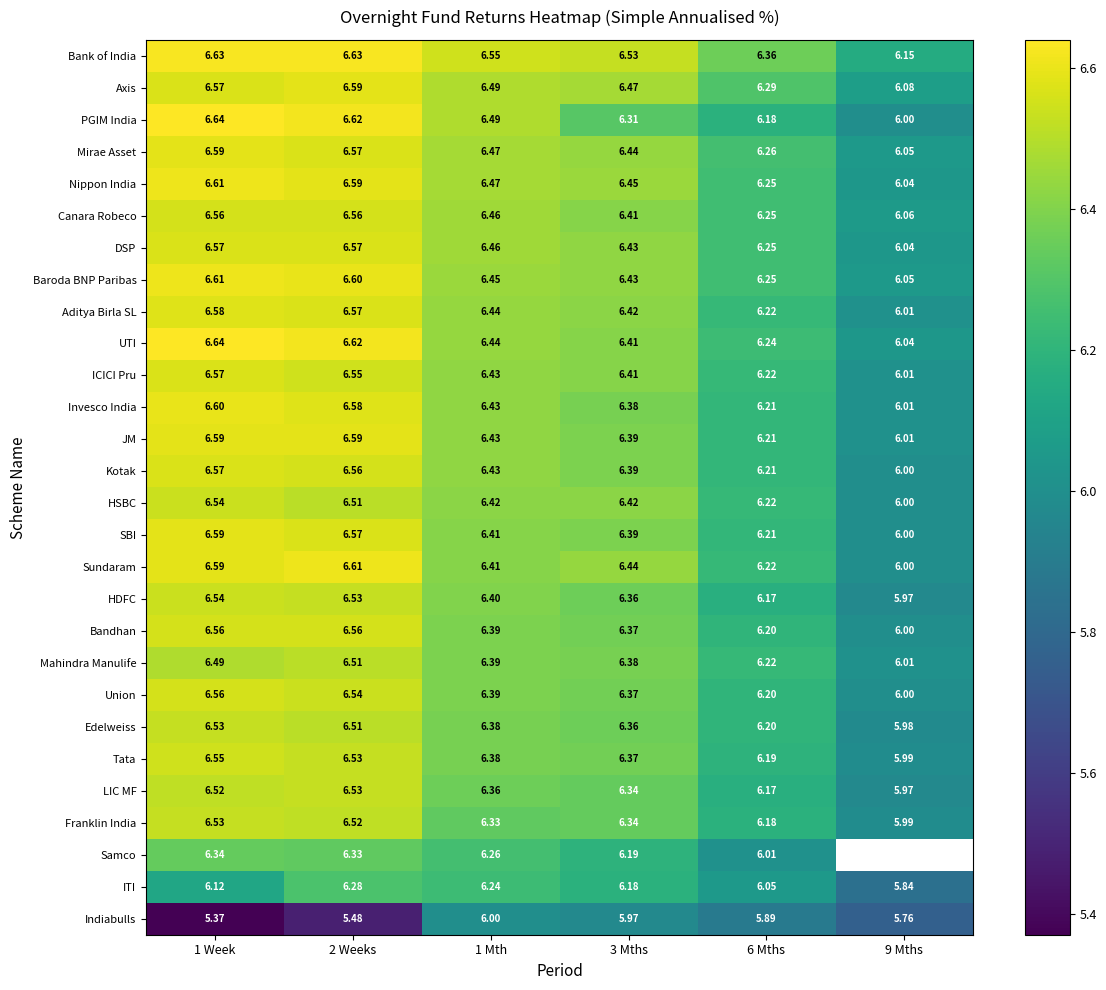

Which series changed the most between 3 Mths and 6 Mths?

Sundaram